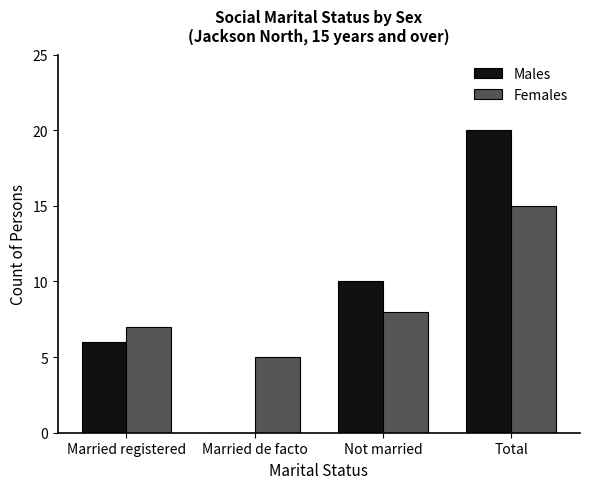

What value does the Males series have at Total?

20